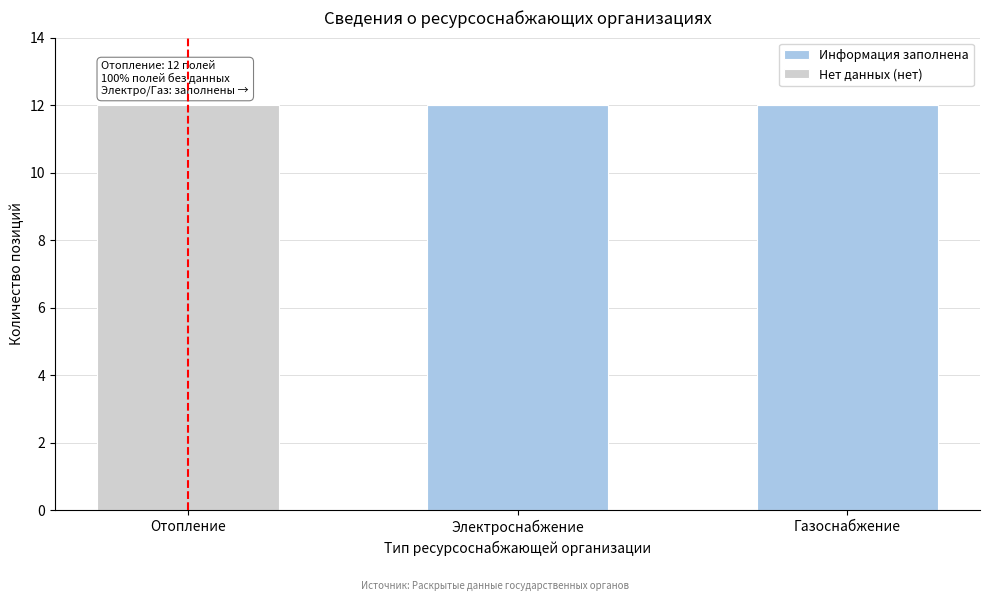

Reading left to right, what are the values for Информация заполнена?

Отопление=0	Электроснабжение=12	Газоснабжение=12